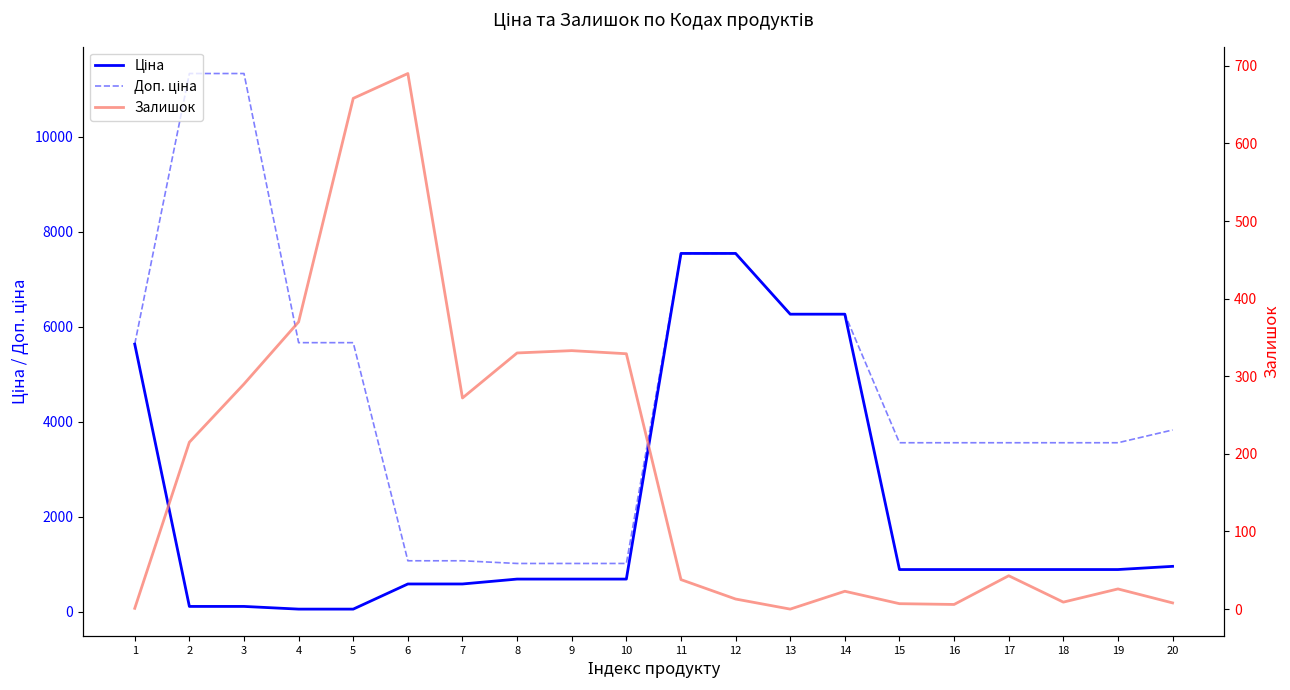

Is the value of Залишок at 14 greater than the value of Доп. ціна at 14?

No